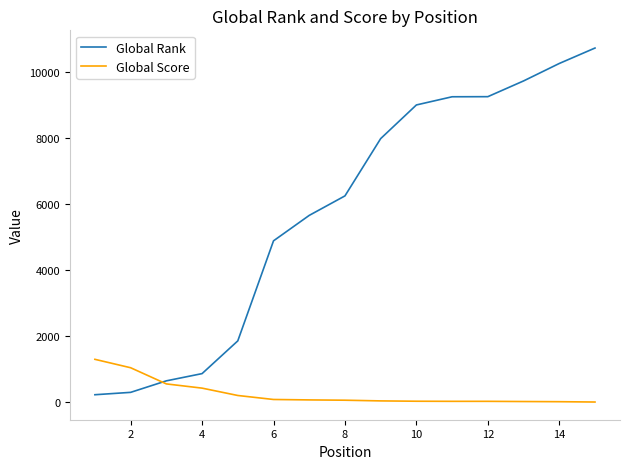

What is the maximum value for Global Score?

1302